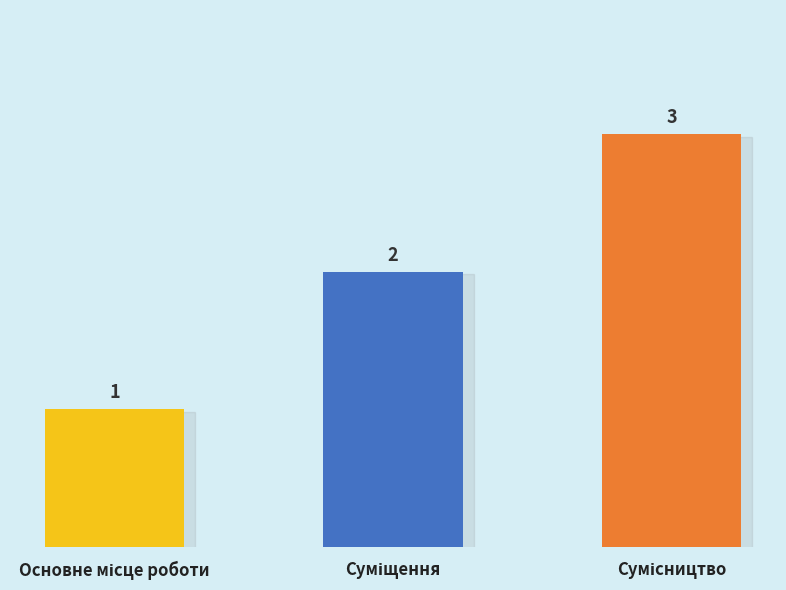

How many data points are less than 2?

1